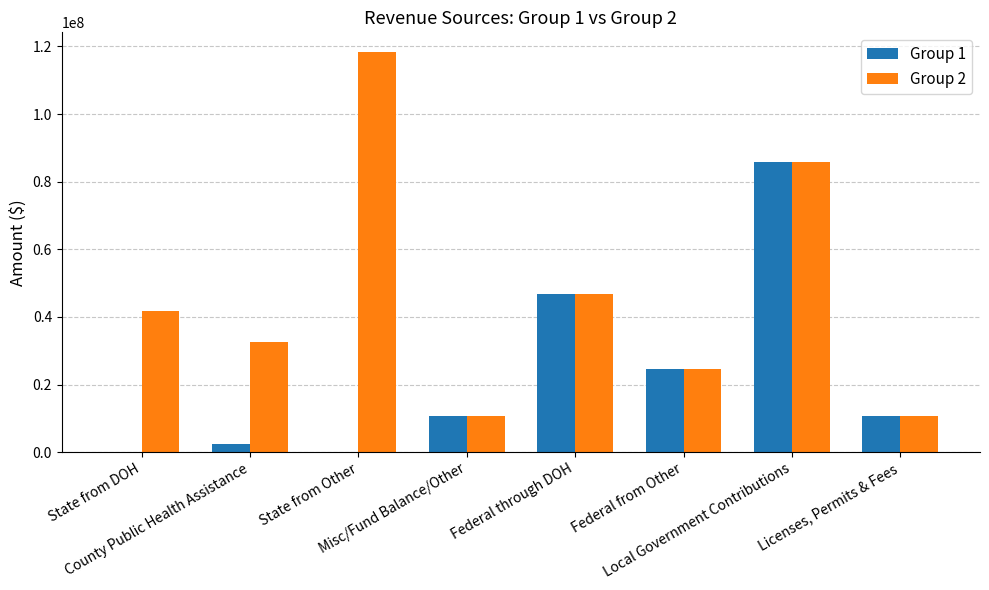

Which series has the largest range (max minus min)?

Group 2